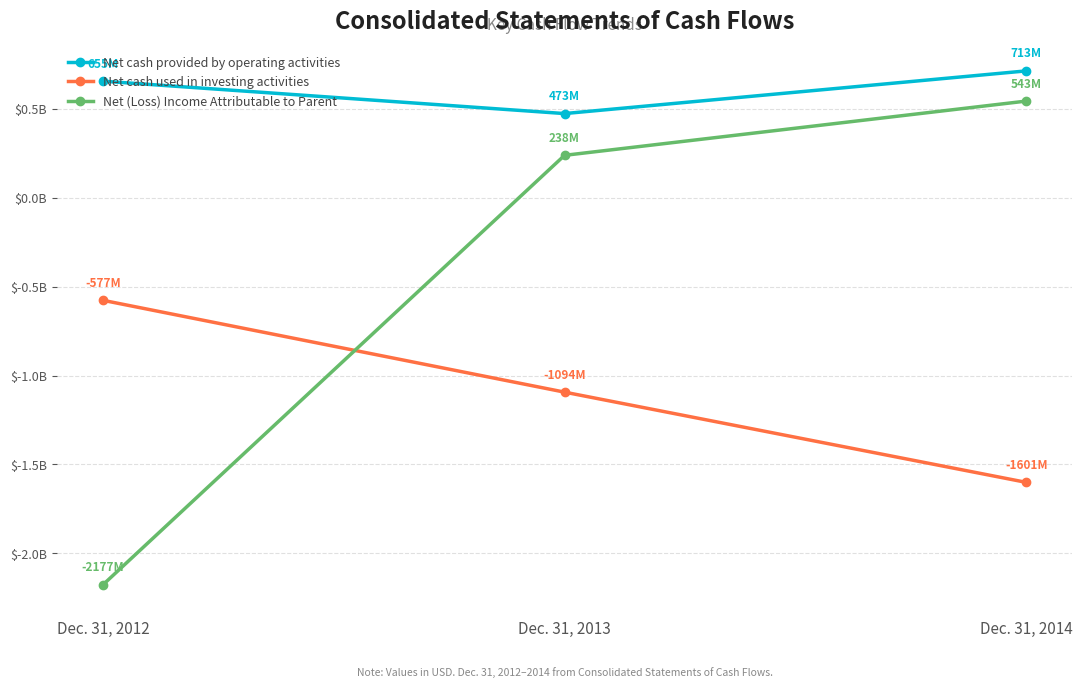

Which series has the largest total across all categories?

Net cash provided by operating activities